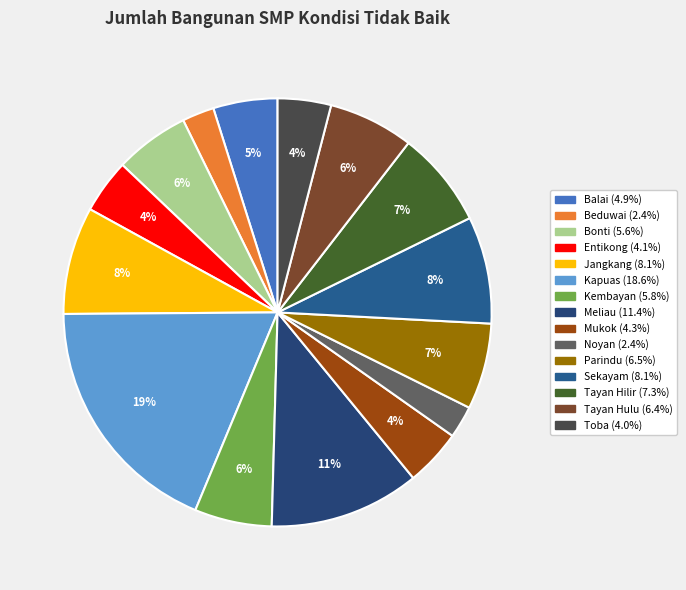

How many segments does this pie chart have?

15